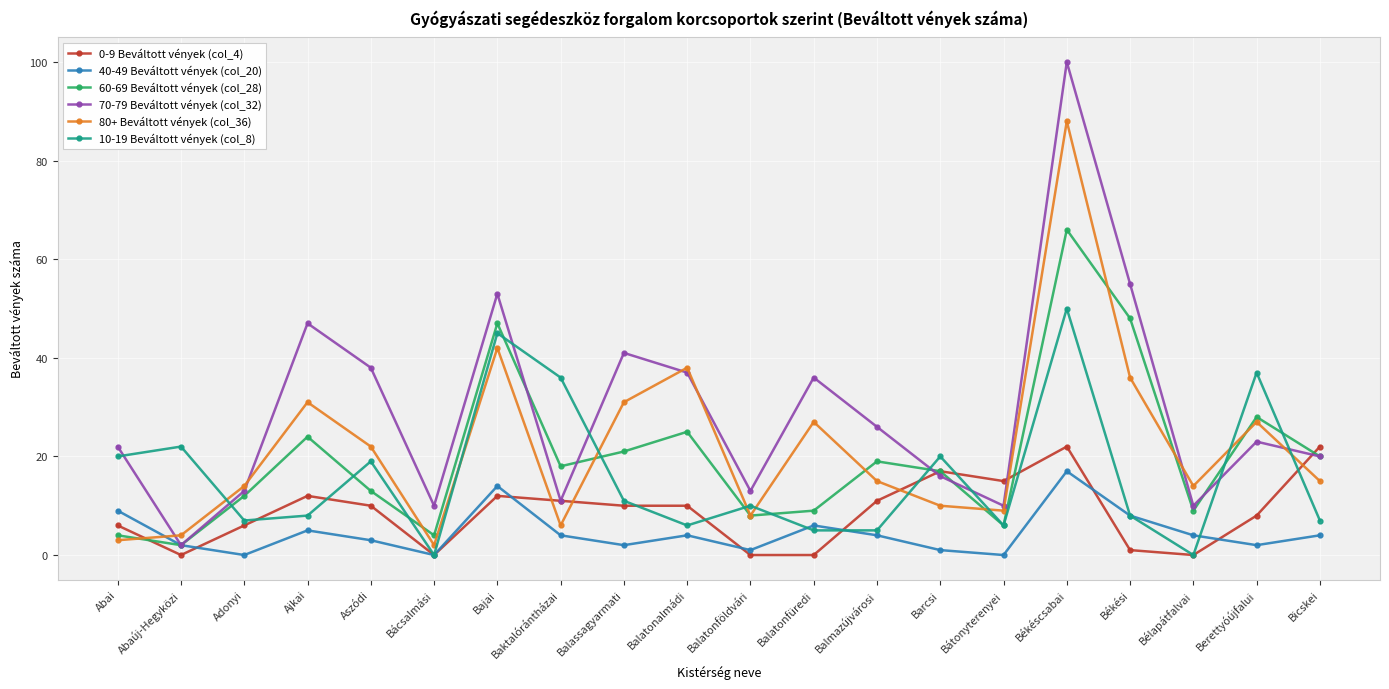

How many distinct data groups are displayed?

6